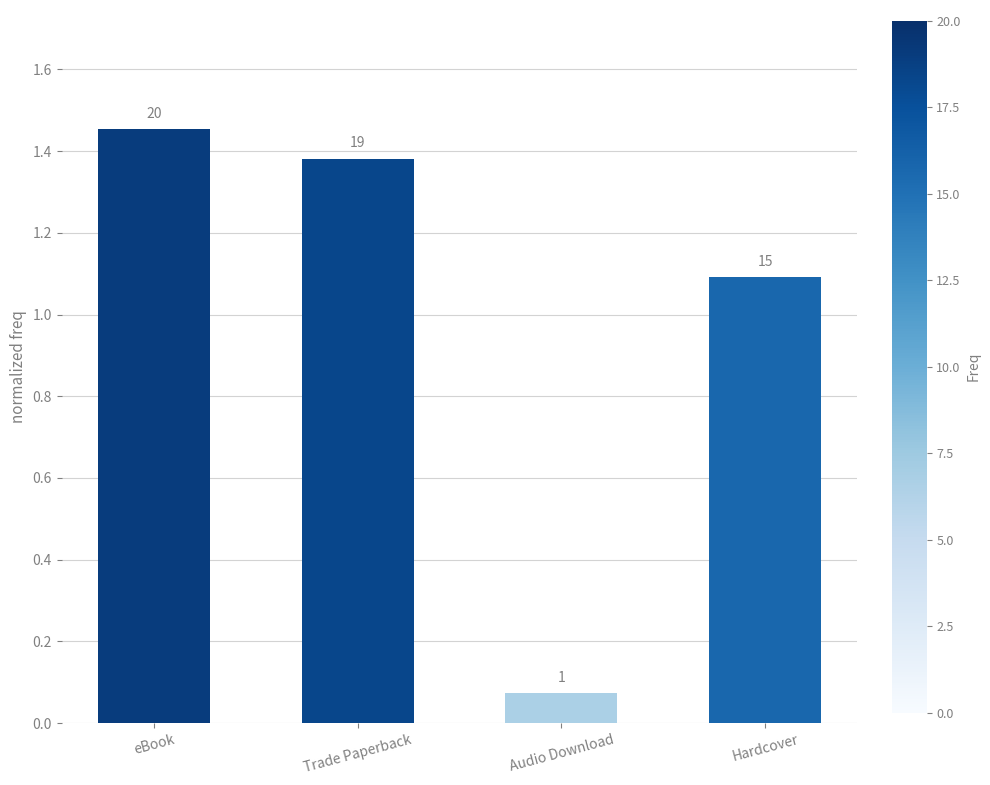

Does the chart contain any negative values?

No